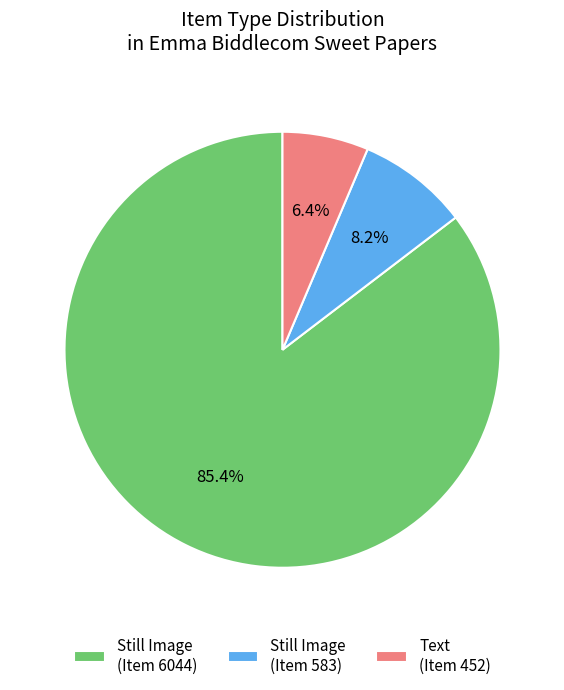

Does any single category account for the majority?

Yes